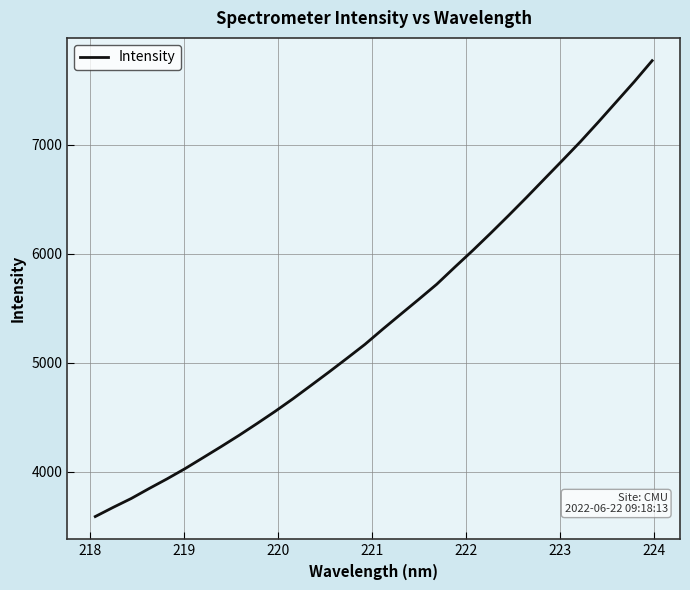

What is the greatest value displayed?

7772.4